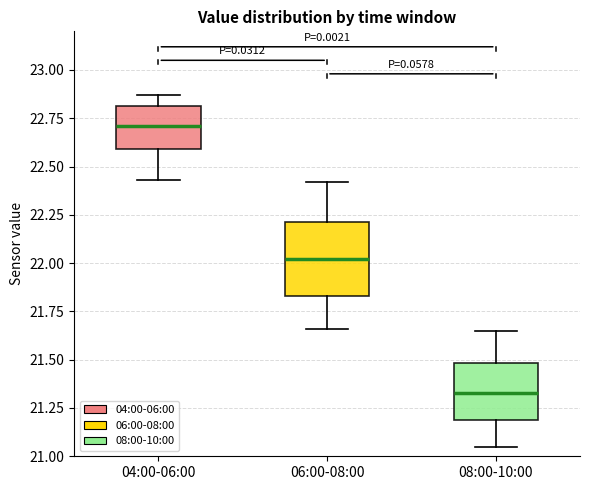

Where is the lower edge of the box for 04:00-06:00 on the y-axis? The values are not printed on the chart, so give them approximately, as read against the axis.

22.60